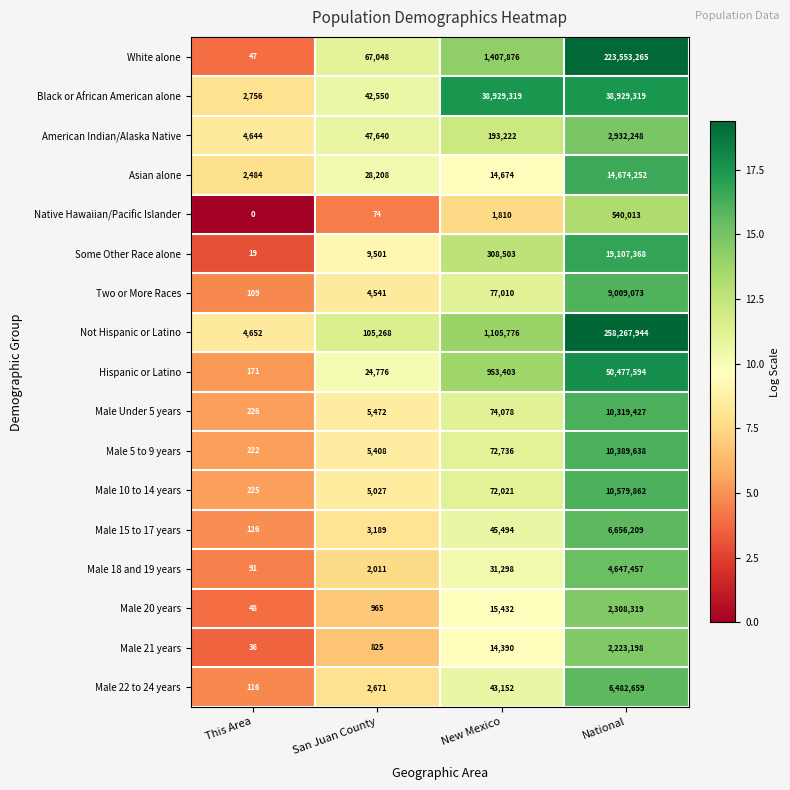

Which series has the largest total across all categories?

Not Hispanic or Latino